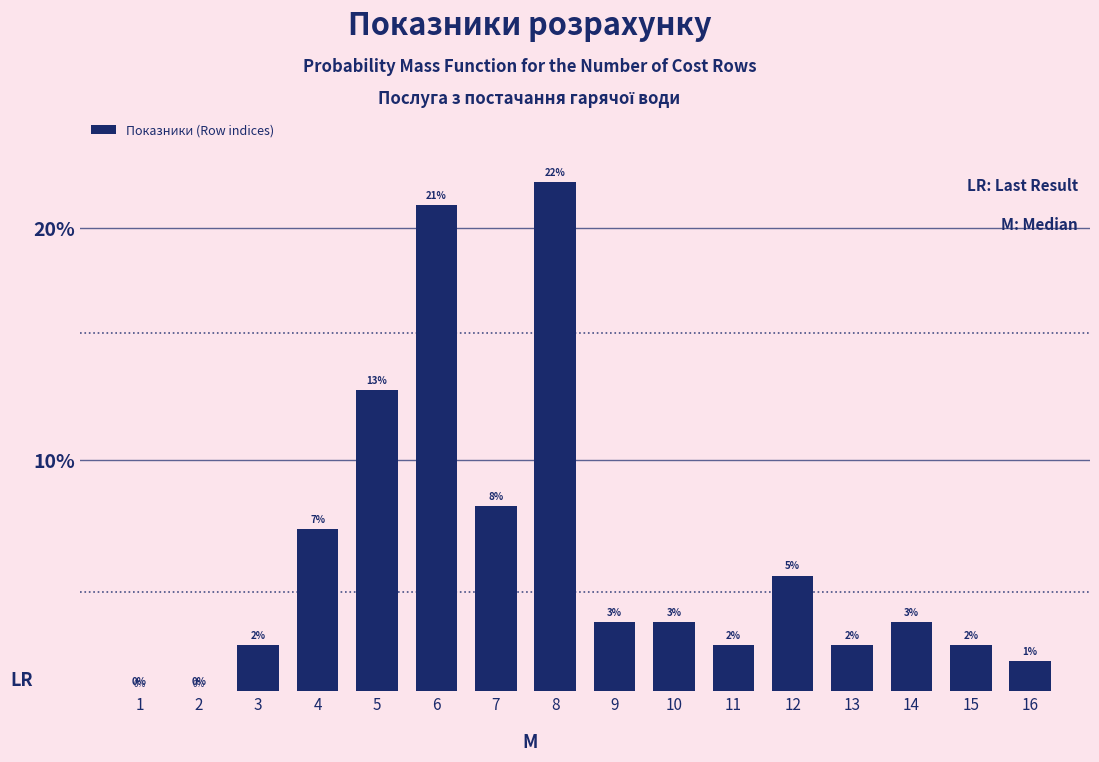

Are the bars horizontal?

No